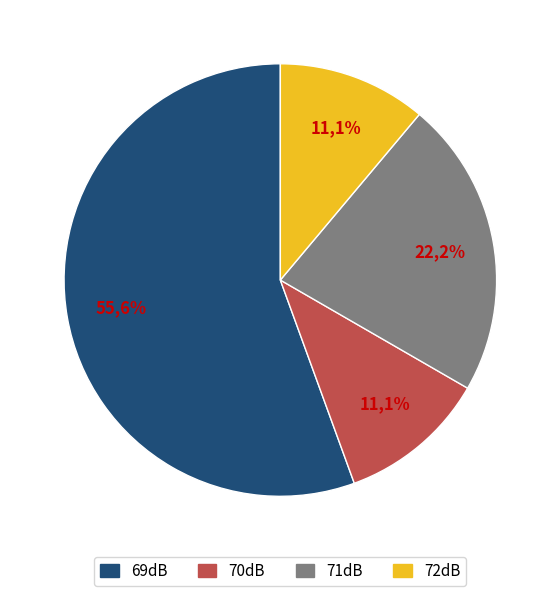

True or false: 260 accounts for 3% of the total.

False